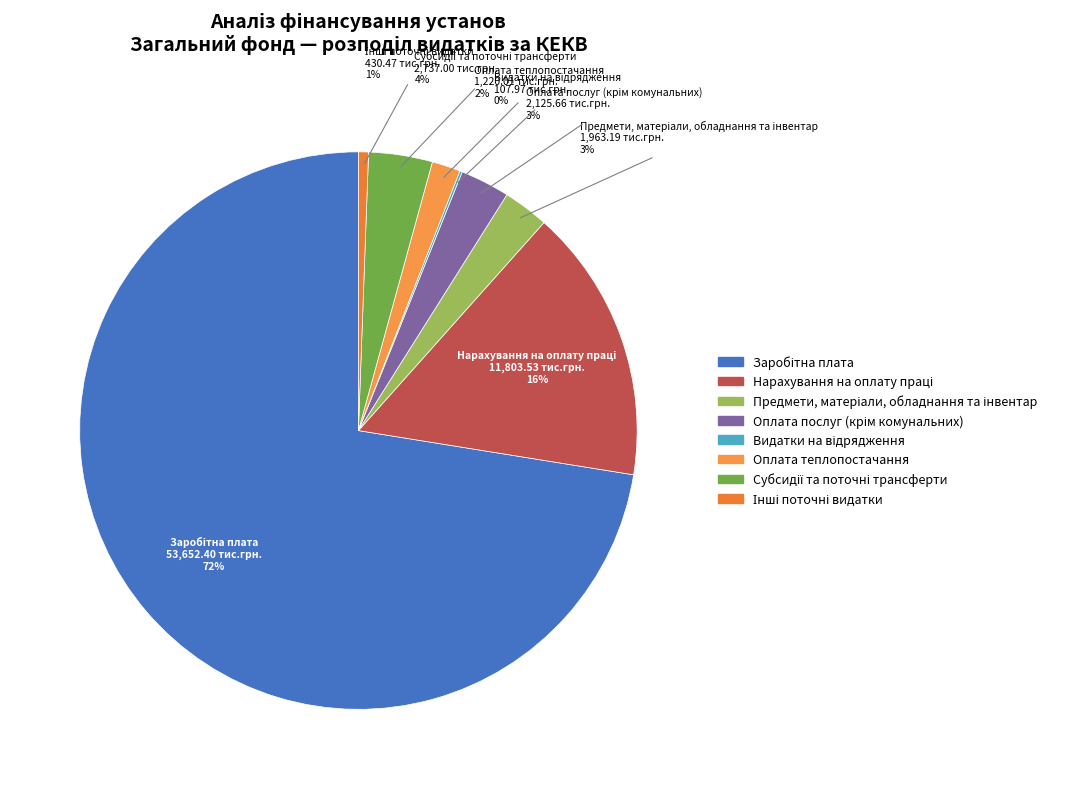

What percentage is the Оплата теплопостачання slice, to the nearest percent?

2%